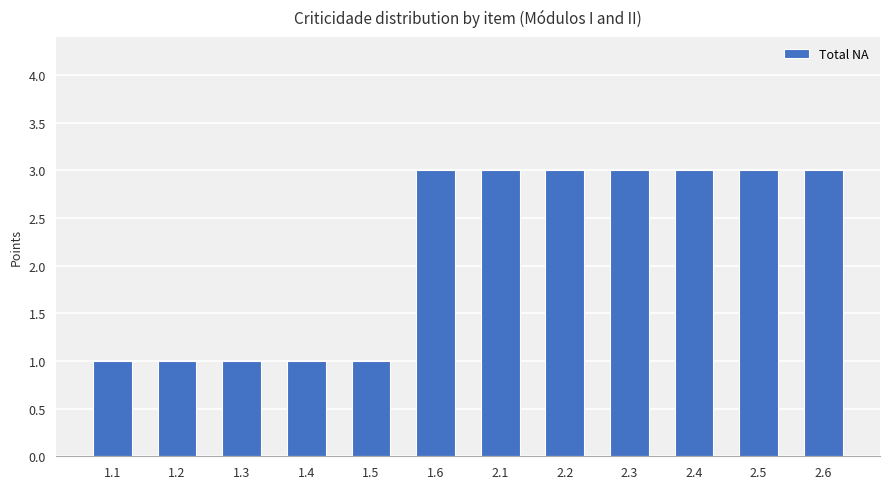

What is the smallest value displayed?

1